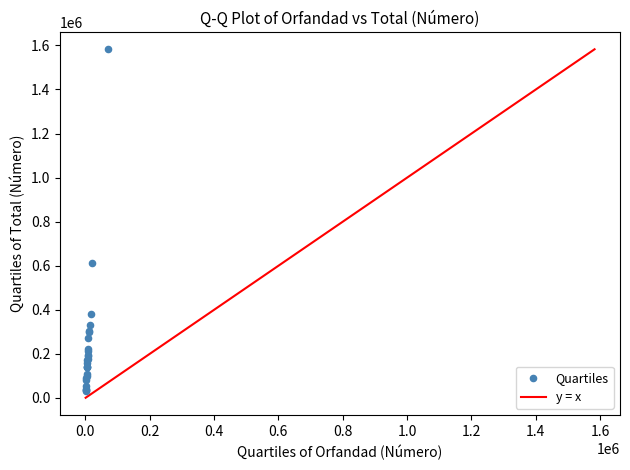

What Y value in the scatter plot is closest to 807842?

611143